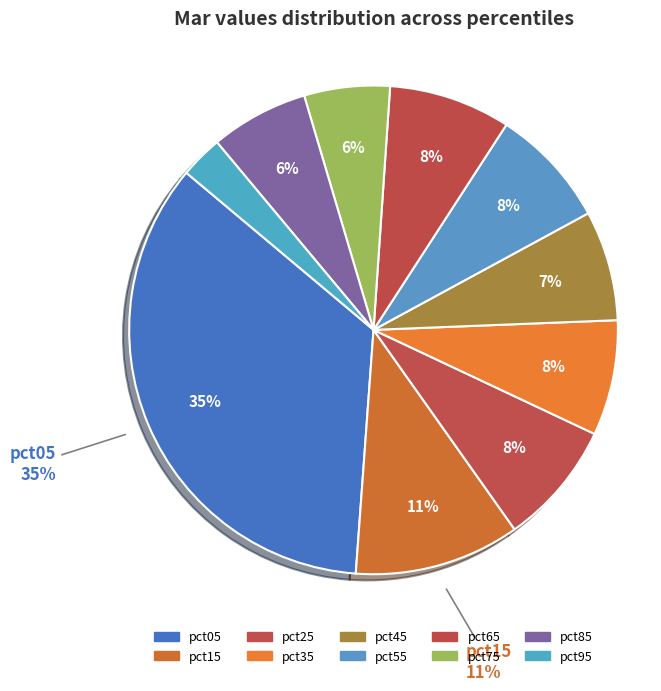

To the nearest percent, what portion does pct65 represent?

8%